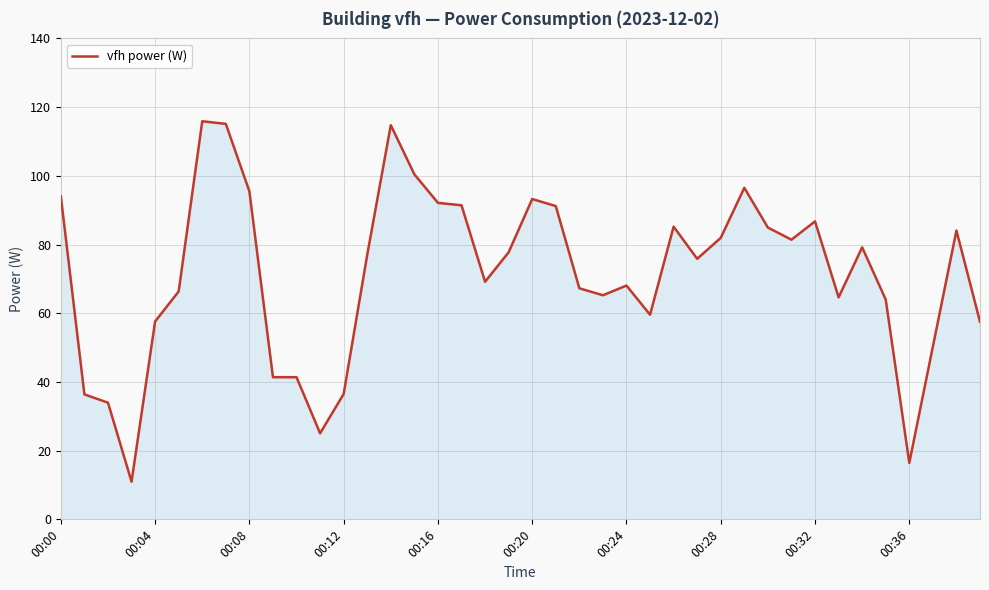

What is the difference between the maximum and minimum values?

104.9